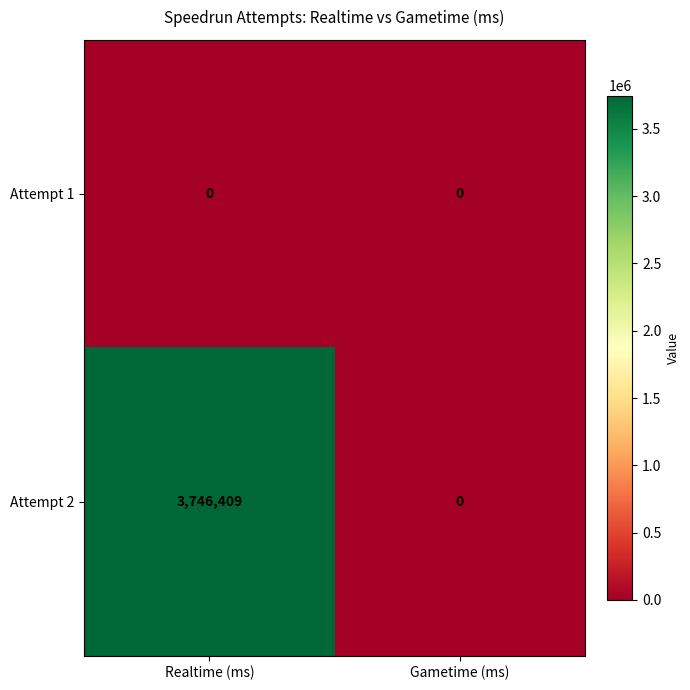

How many data points does each series have?

2